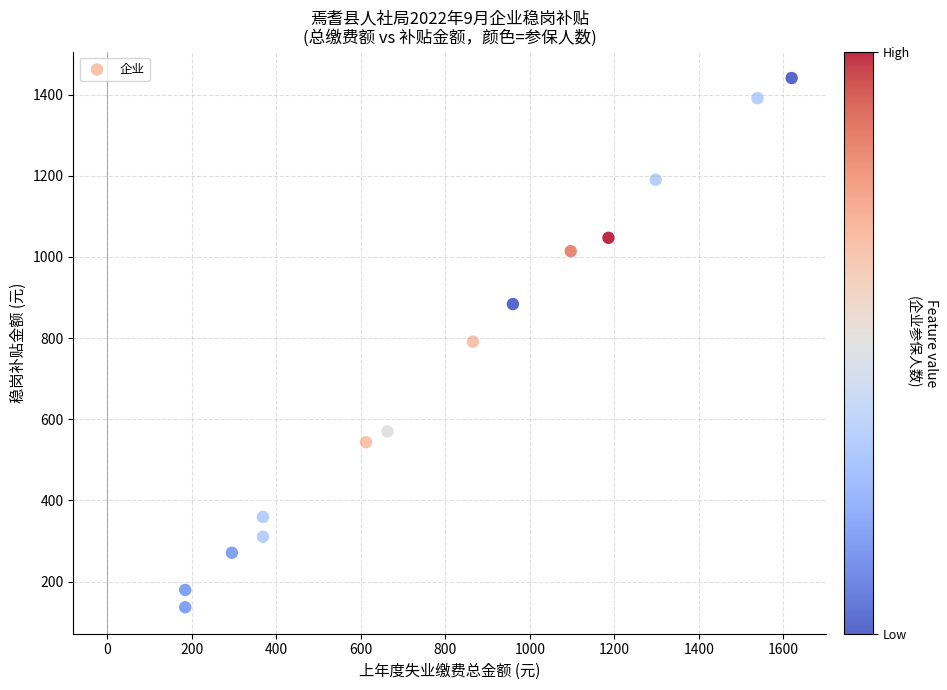

What is the range of X values (max minus min)?

1436.0